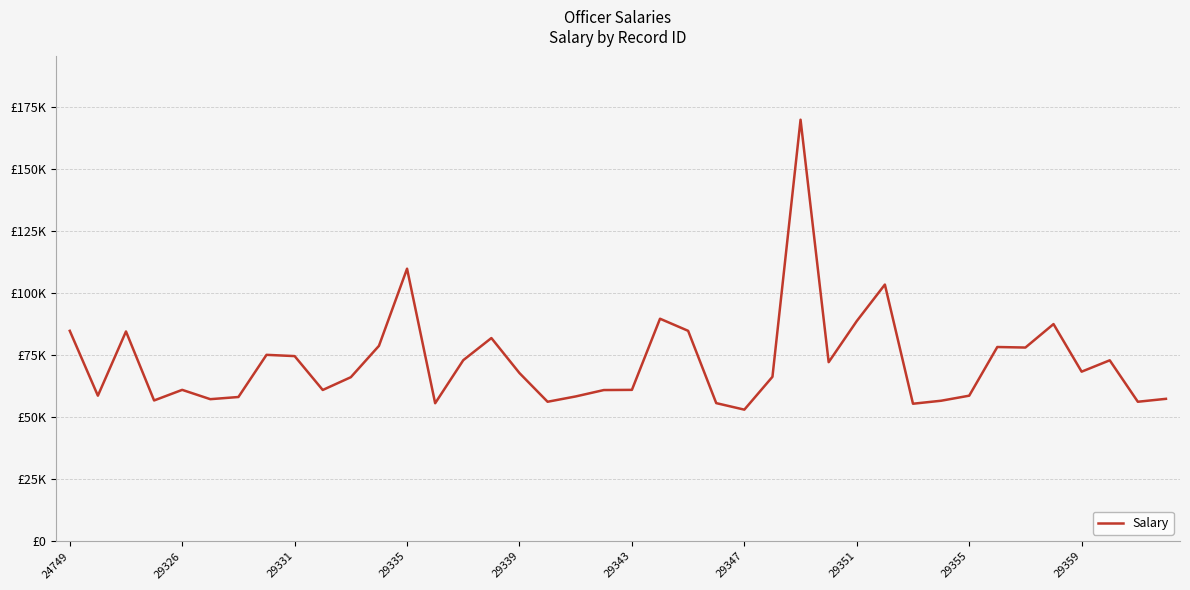

Is this an area chart (filled region under the line)?

No